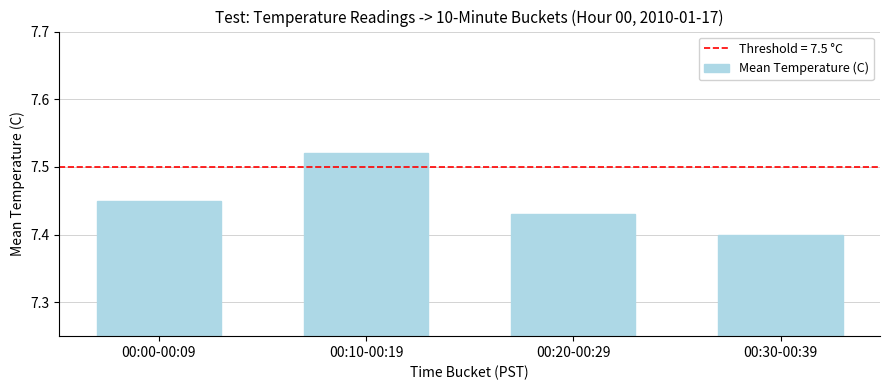

Approximately how many times larger is the value at 00:00-00:09 compared to 00:10-00:19?

1.0